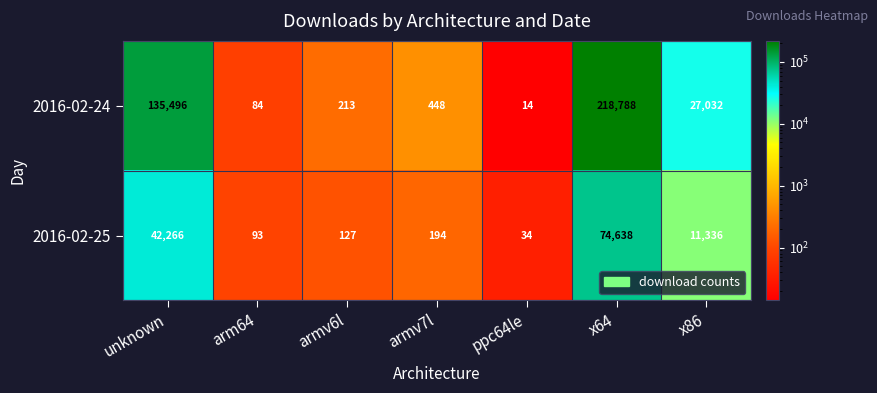

Which series changed the most between unknown and arm64?

2016-02-24